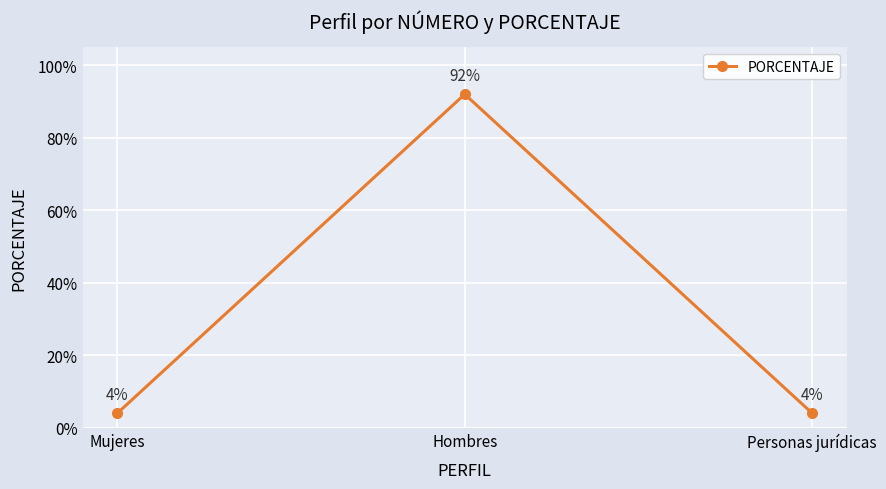

What is the label of the 2nd point from the left?

Hombres